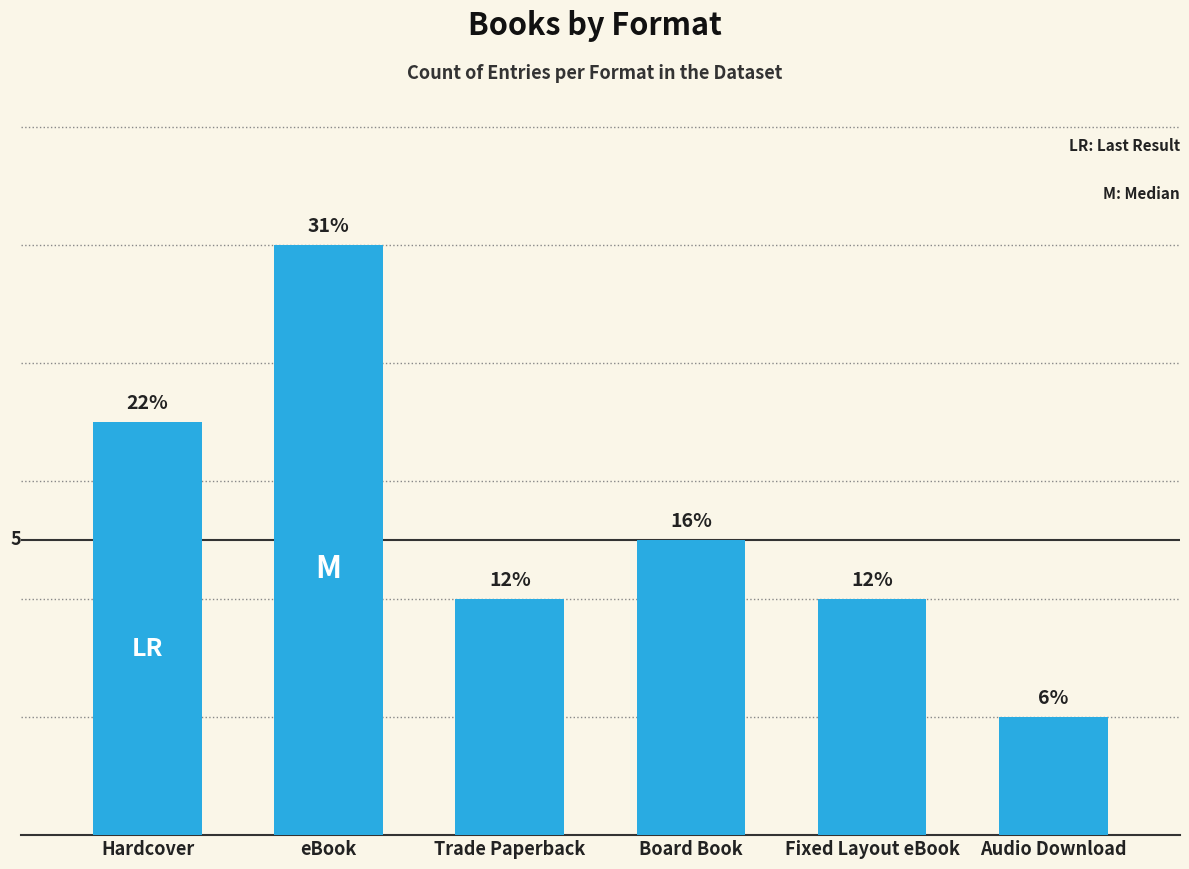

What is the difference between the second highest and minimum values?

5